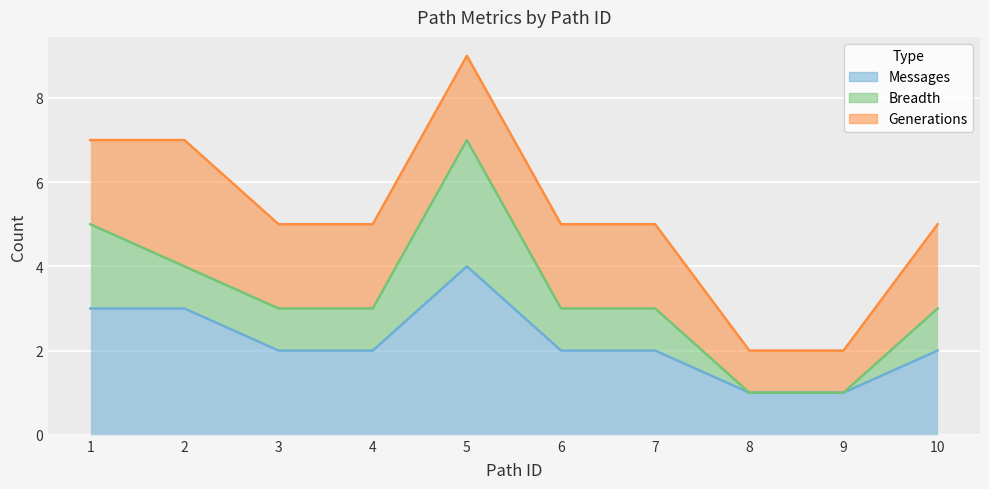

True or false: Breadth and Messages cross at least once.

False